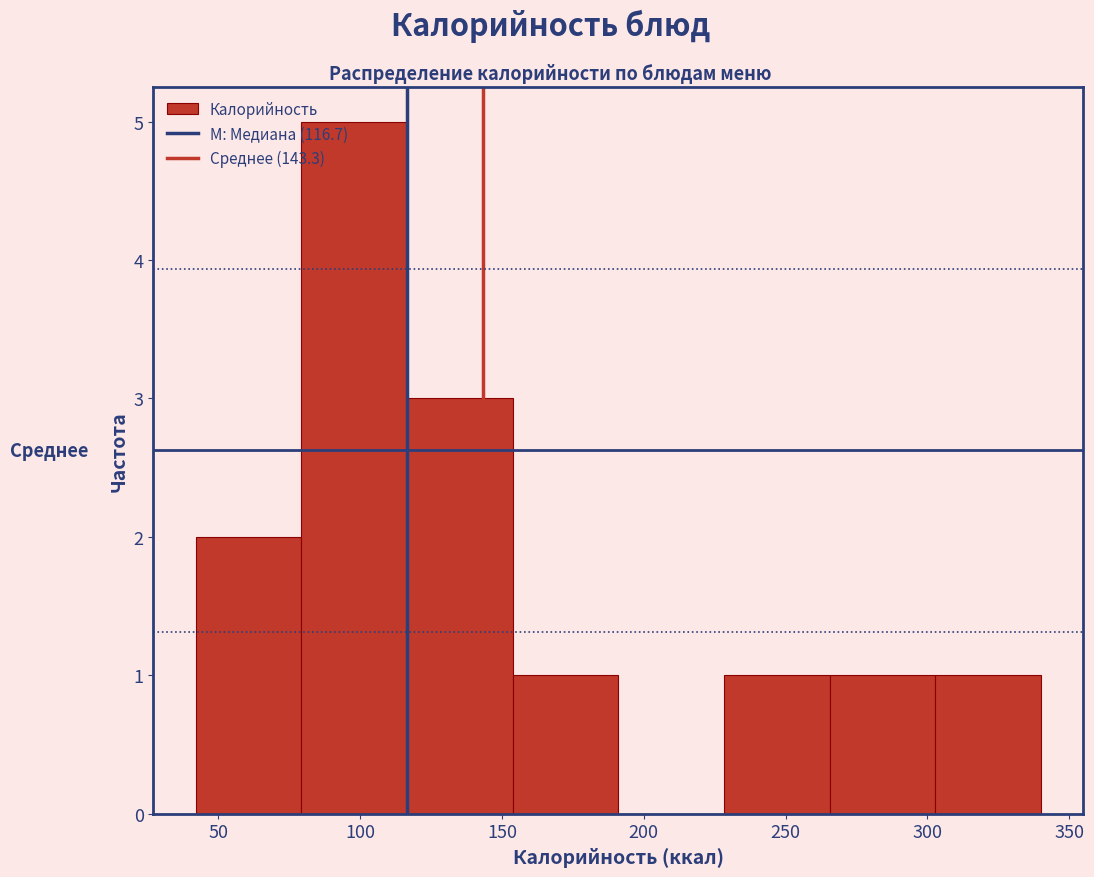

Reading left to right, transcribe this chart: for each bar, give the range it covers on the x-axis and its height. Neither the bar edges nor the heights are printed on the chart, so give them approximately, as read against the axes.

40 to 80: 2
80 to 115: 5
115 to 155: 3
155 to 190: 1
190 to 230: 0
230 to 265: 1
265 to 305: 1
305 to 340: 1